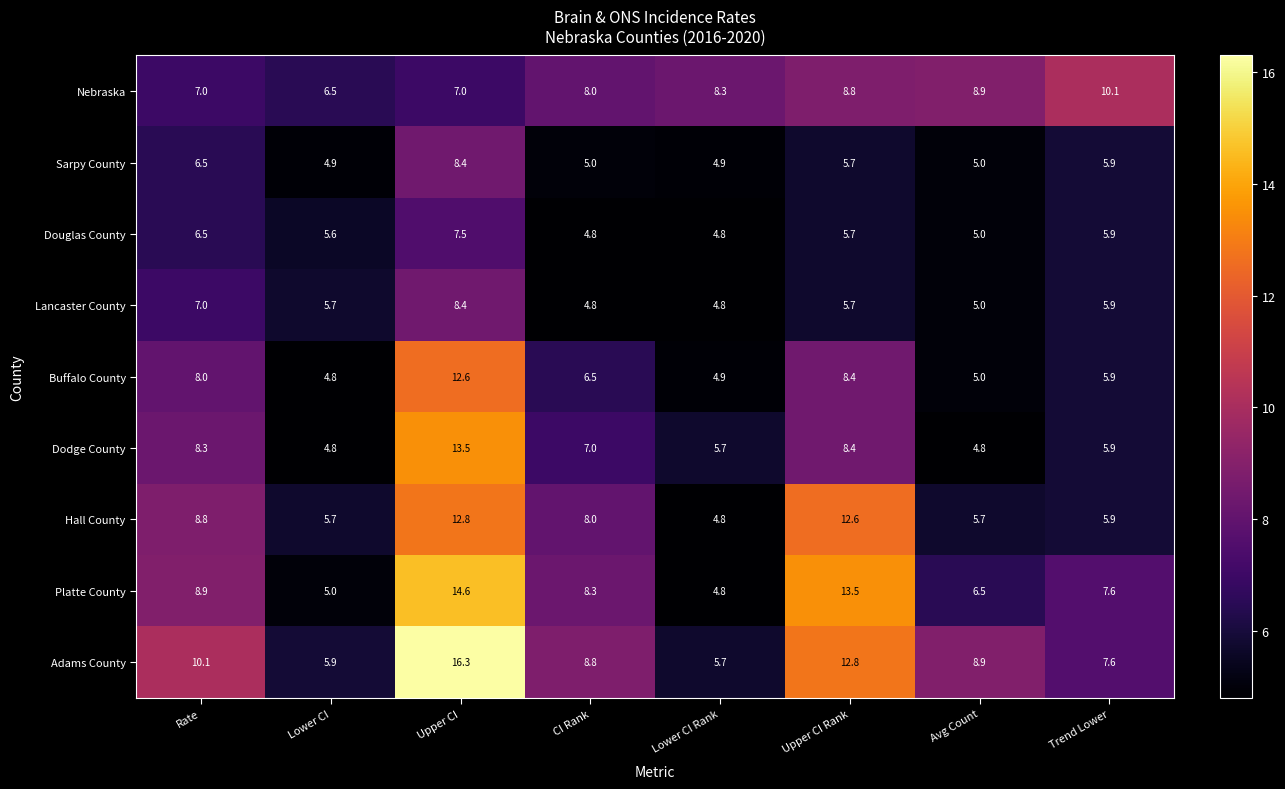

Which series has the largest total across all categories?

Adams County